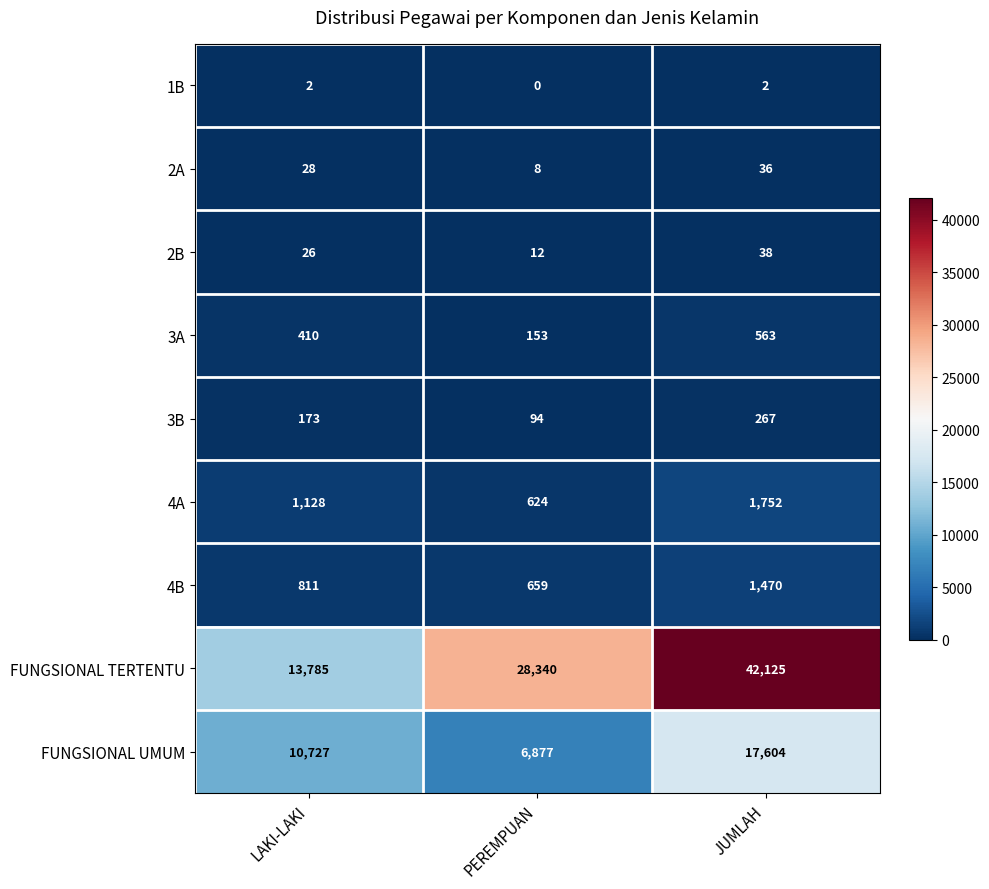

The value of 3B at JUMLAH is 89. True or false?

False